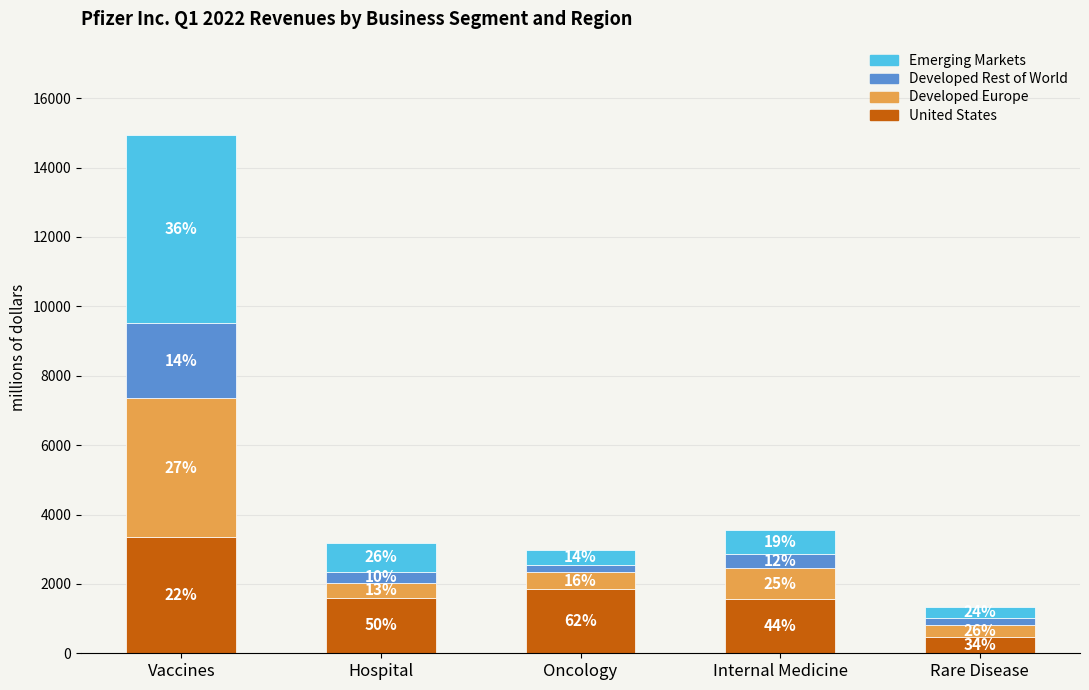

Are the bars grouped side by side (vs. stacked)?

No